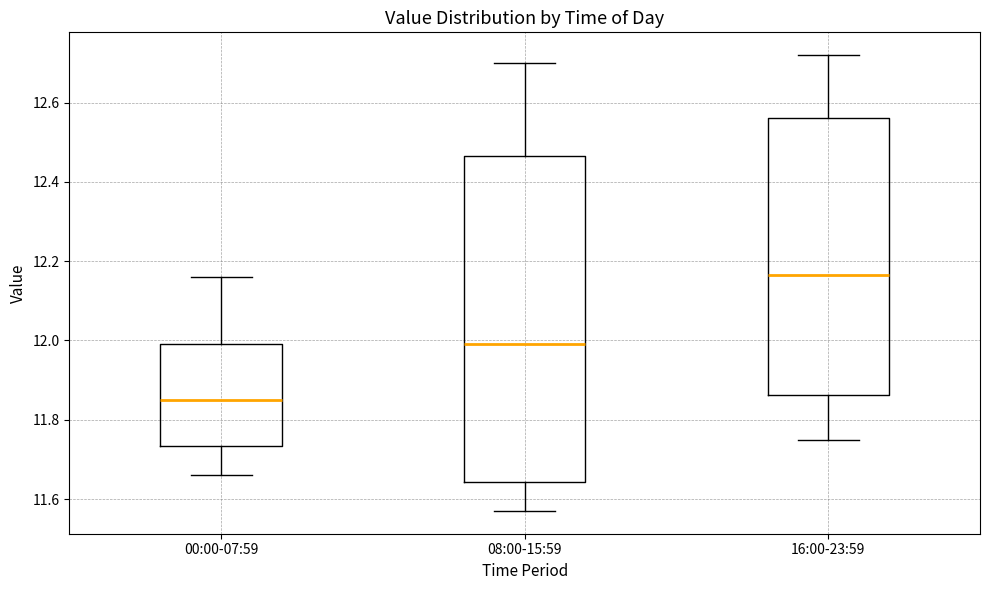

Reading left to right, read every box against the y-axis: the position of its median line, the range the box covers, and the ends of its whiskers. The values are not printed on the chart, so give them approximately, as read against the axis.

00:00-07:59: median 11.86, box 11.74 to 12.00, whiskers 11.66 to 12.16
08:00-15:59: median 12.00, box 11.64 to 12.46, whiskers 11.58 to 12.70
16:00-23:59: median 12.16, box 11.86 to 12.56, whiskers 11.76 to 12.72